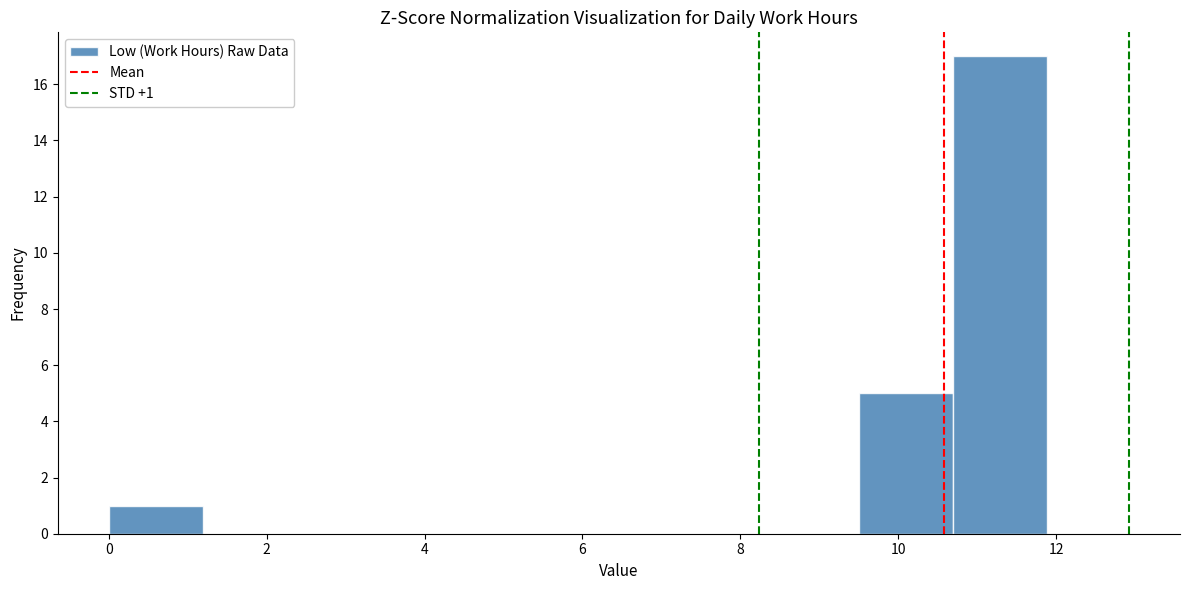

Which range on the x-axis has the tallest bar?

10.6 to 11.8